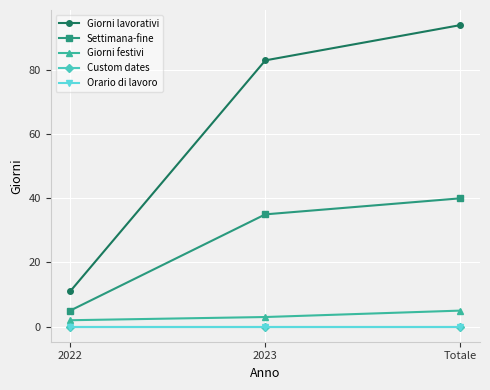

How many lines are shown in the chart?

5